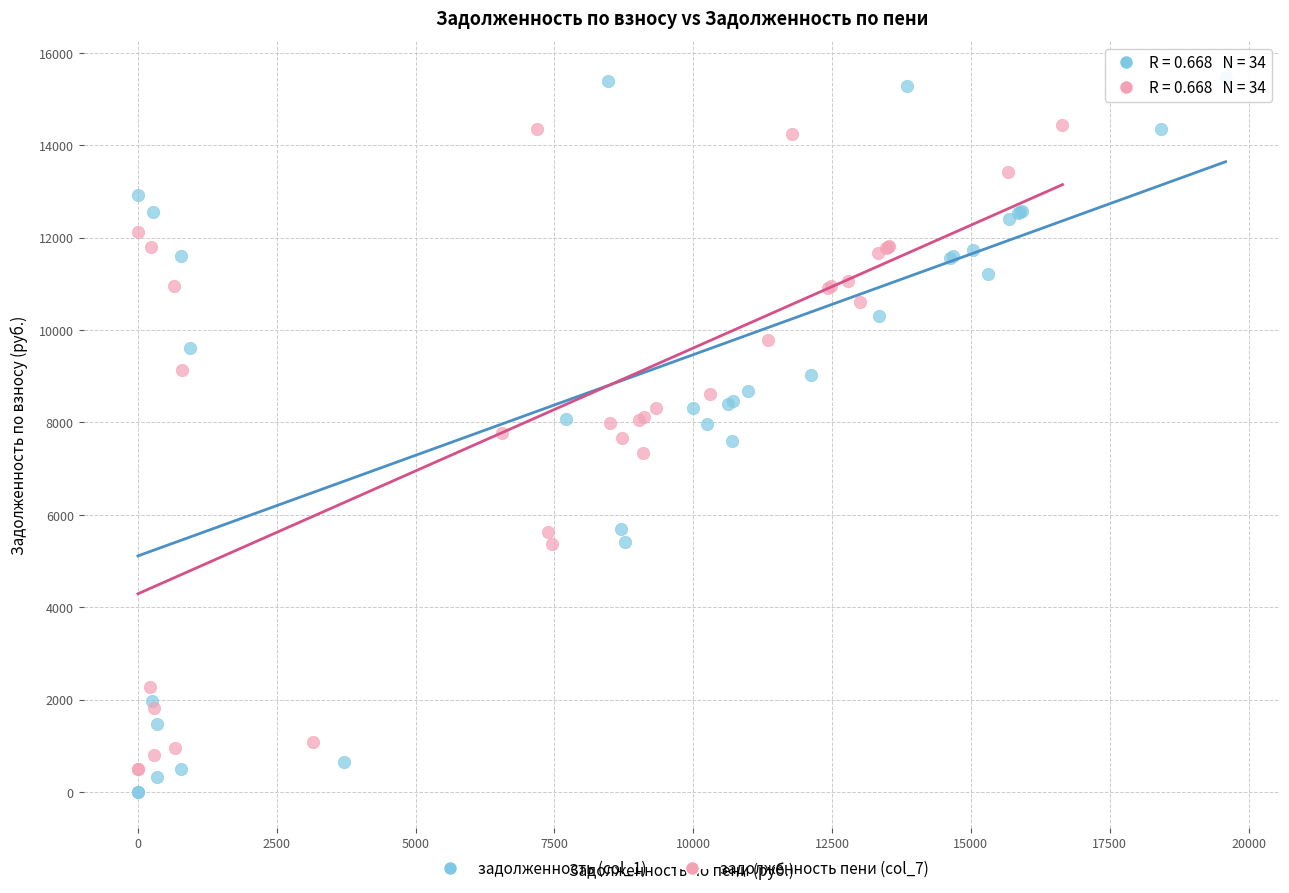

What are all the series names shown in the legend?

задолженность (col_1), задолженность пени (col_7)